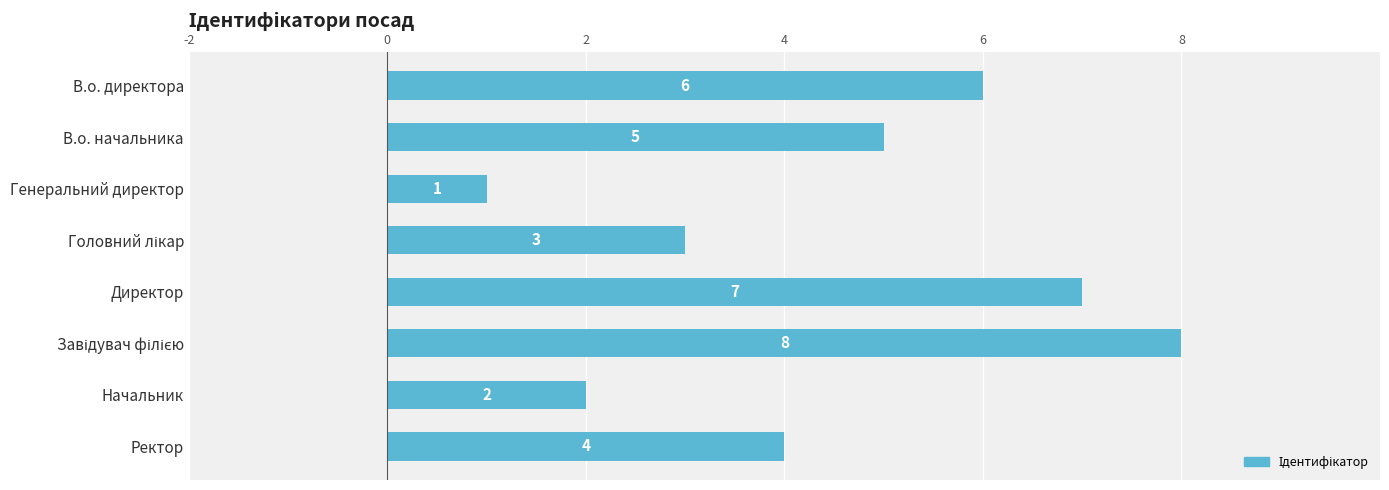

Which label corresponds to the smallest value in the chart?

Генеральний директор